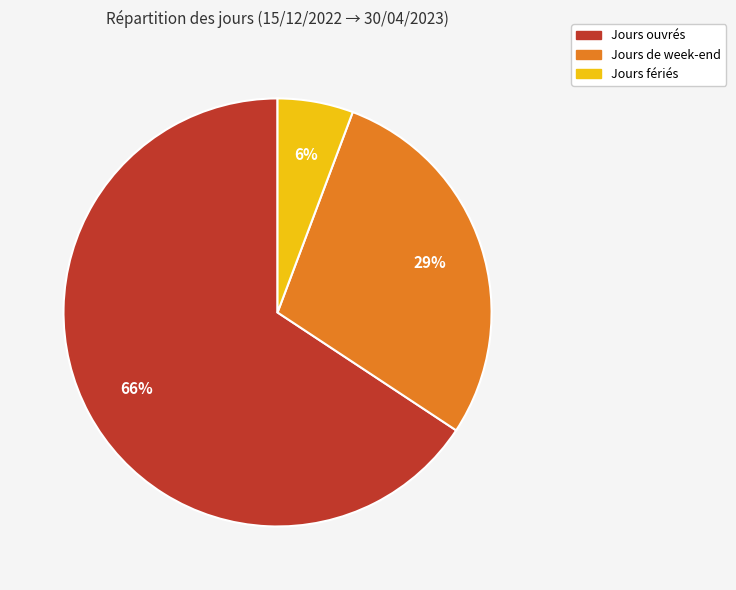

Which category has the smallest portion of the pie?

Jours fériés